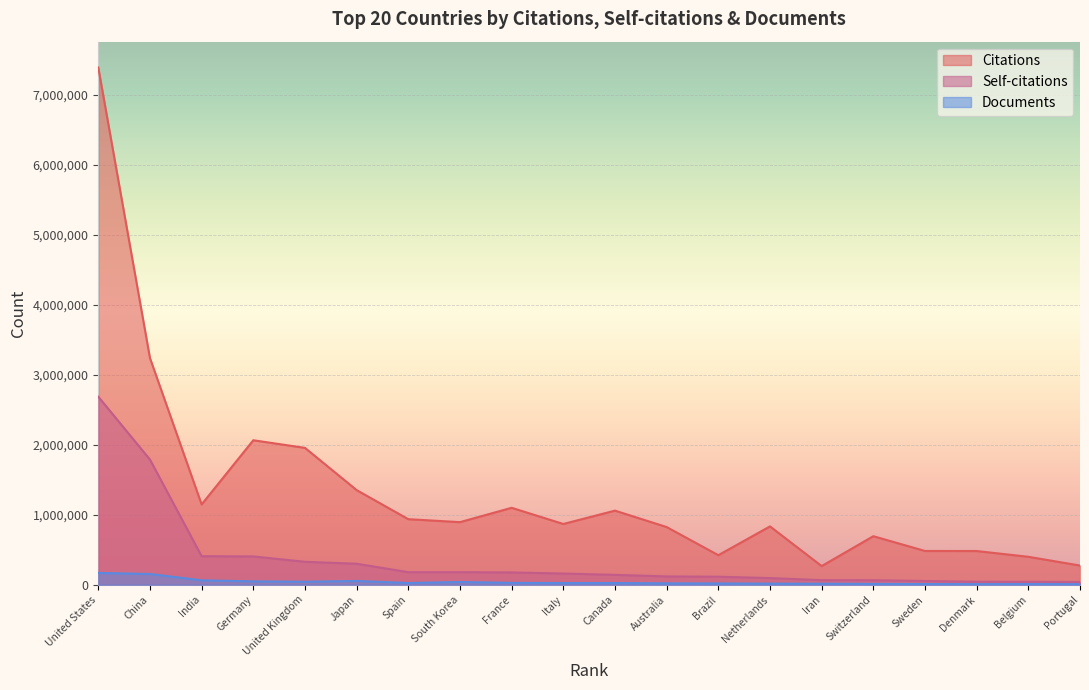

Rank the series by their average value, from highest to lowest.

Citations, Self-citations, Documents